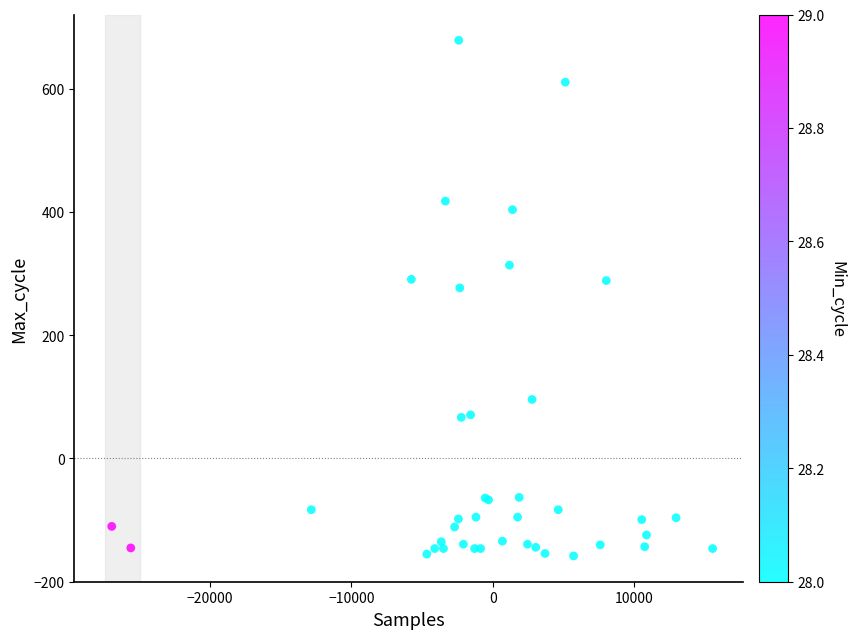

What Y value in the scatter plot is closest to 260?

276.7